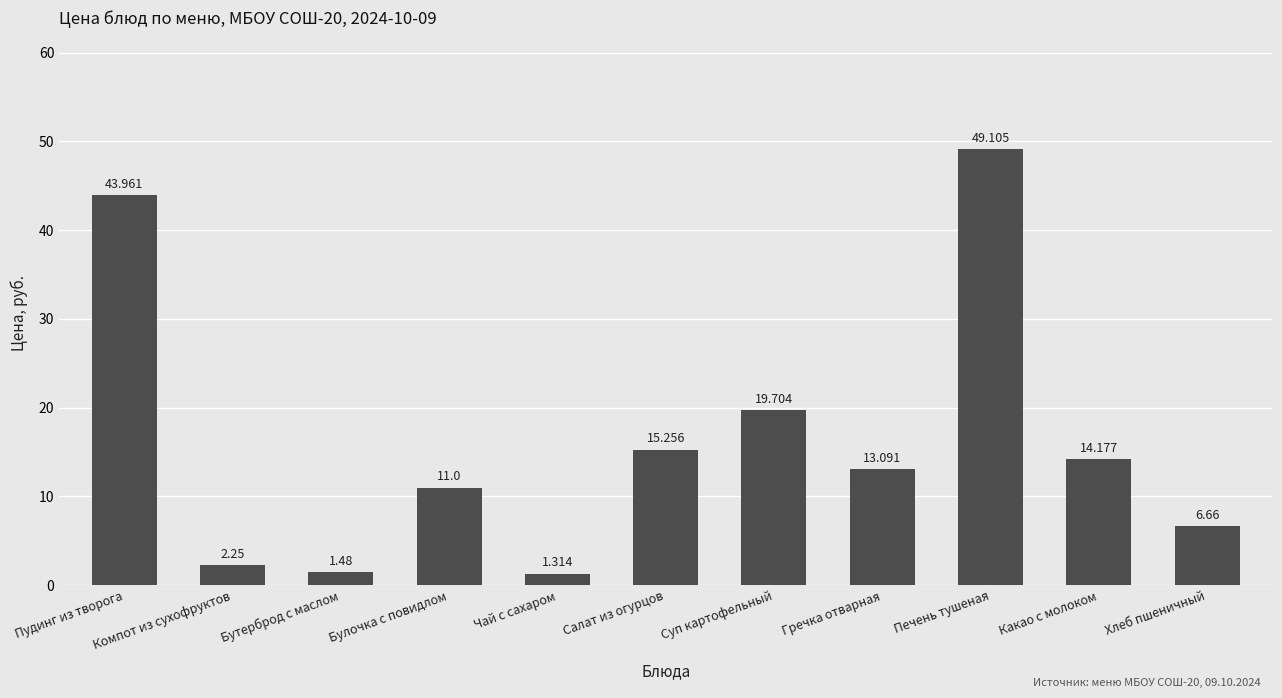

Does the chart contain stacked bars?

No